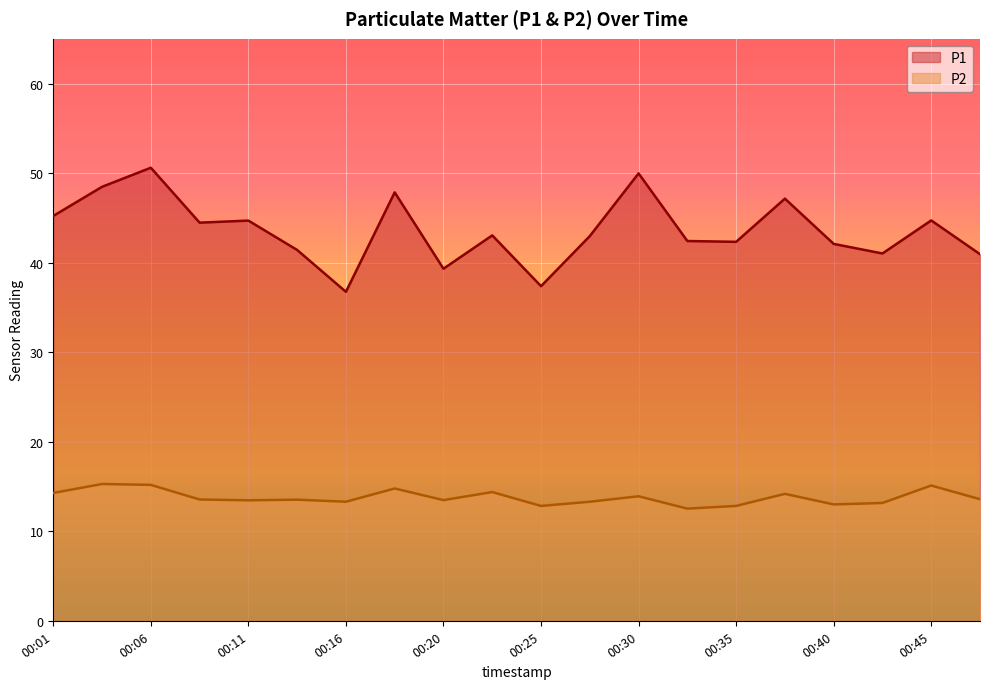

Reading right to left, extract all data points from this chart.

P1: 41.0	44.7	41.0	42.1	47.1	42.3	42.4	50.0	43.0	37.4	43.0	39.3	47.9	36.8	41.4	44.7	44.5	50.6	48.5	45.2
P2: 13.6	15.1	13.2	13.0	14.2	12.8	12.6	13.9	13.3	12.8	14.4	13.5	14.8	13.3	13.6	13.5	13.6	15.2	15.3	14.3